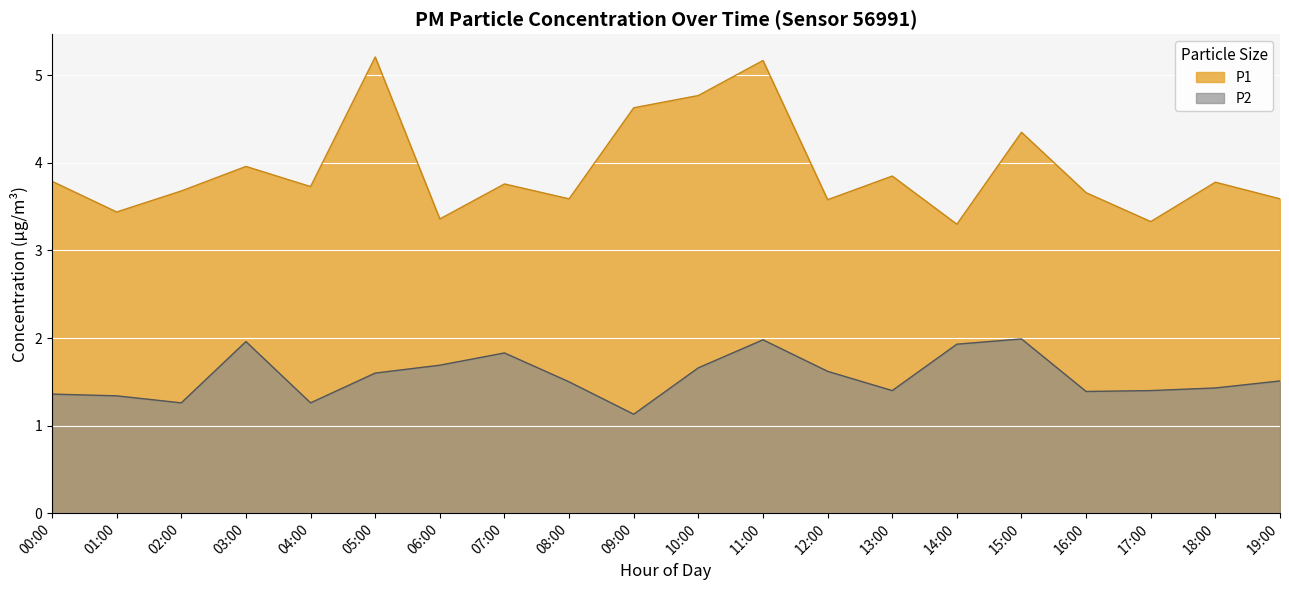

What is the minimum value for P2?

1.2